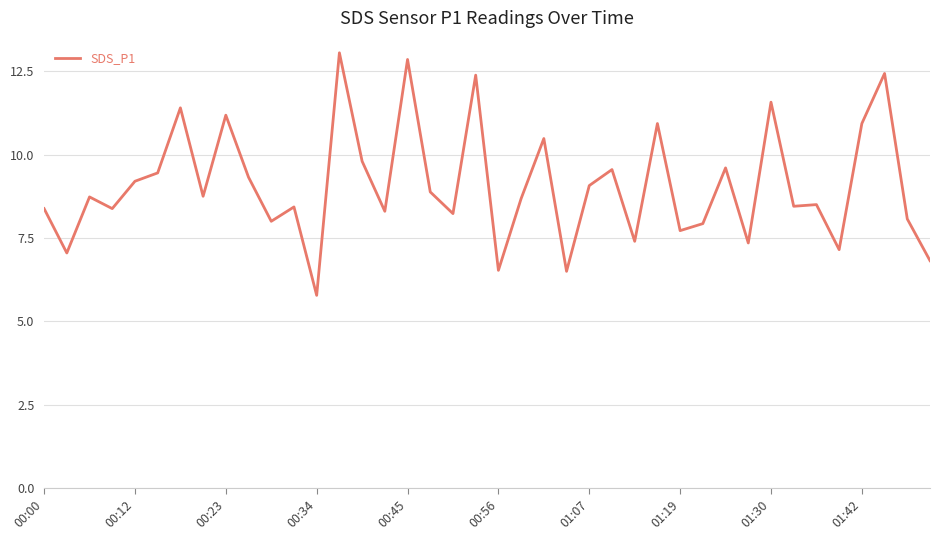

True or false: there are more than 2 points higher than both neighbors.

True